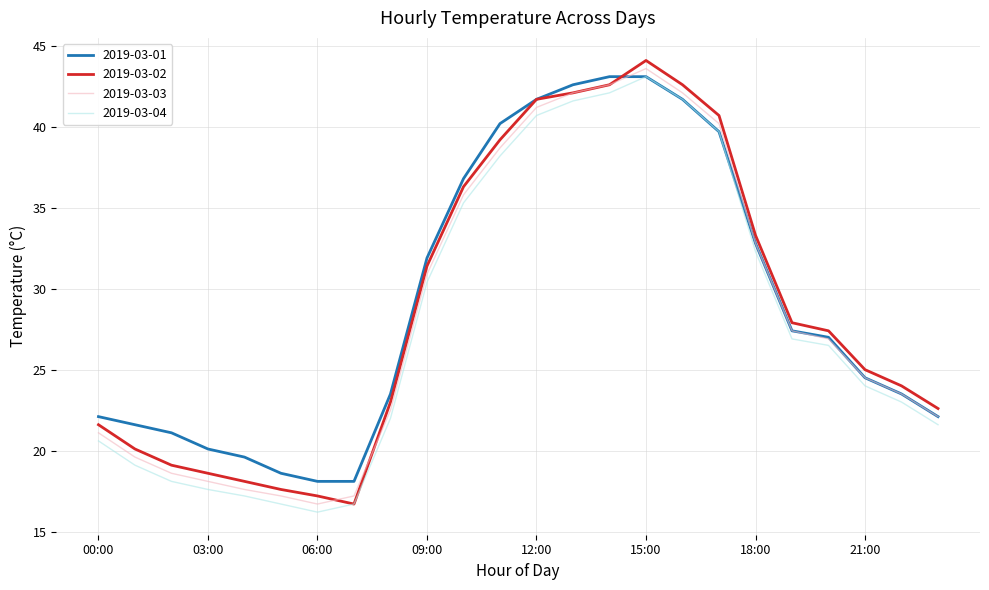

True or false: 2019-03-04 and 2019-03-03 intersect in this chart.

False